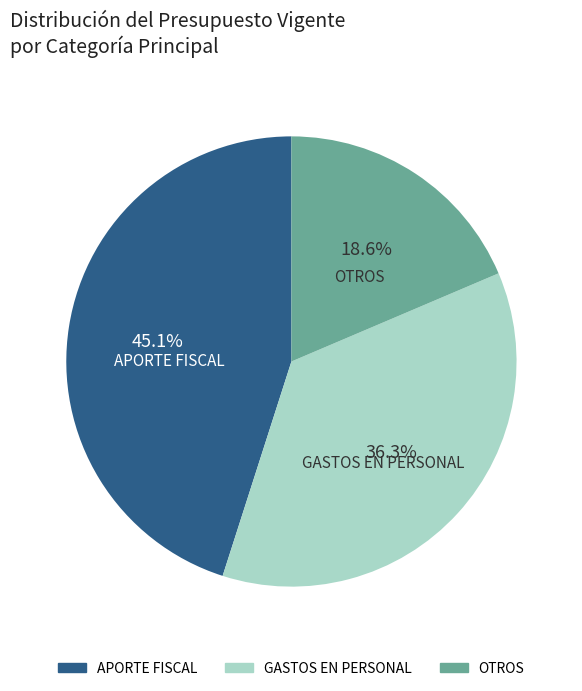

Is there any slice that represents more than half of the pie?

No